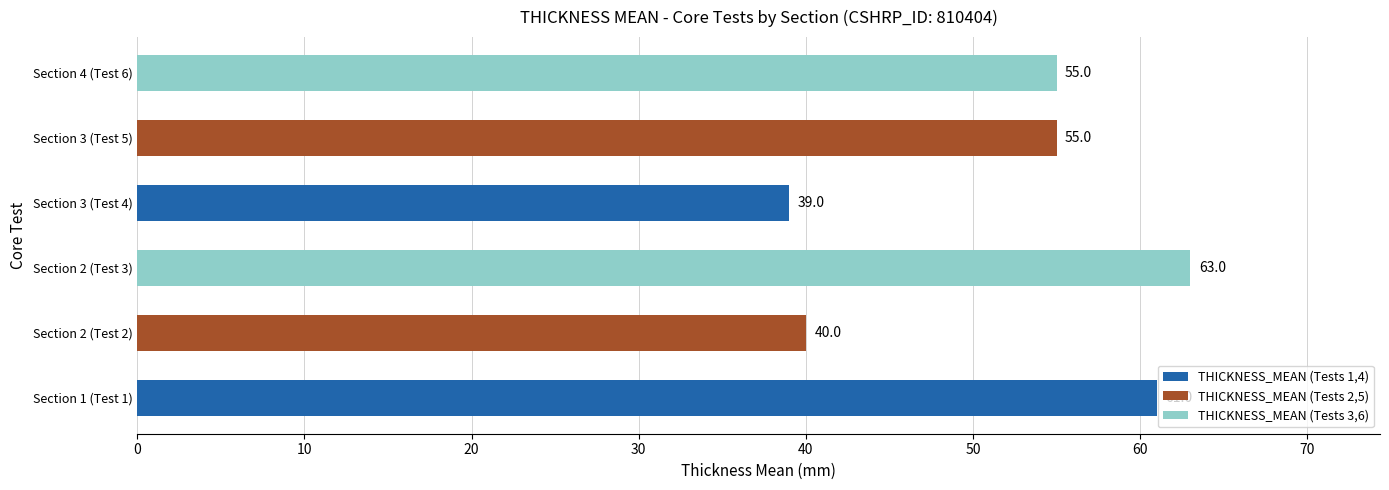

What is the greatest value displayed?

63